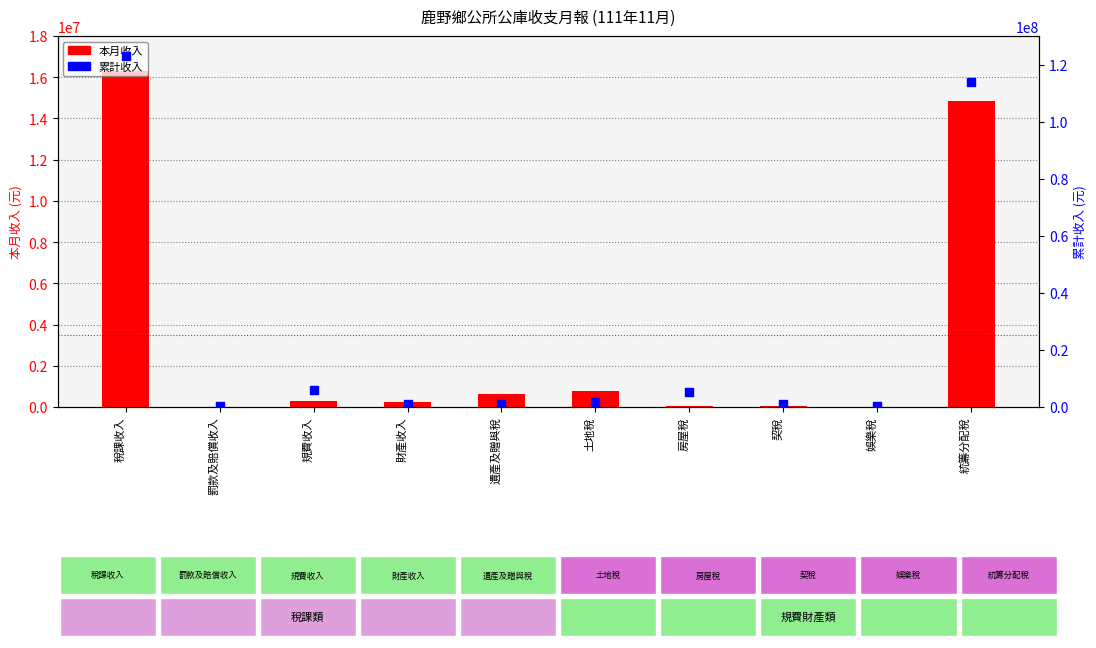

What is the total value across all series at 罰款及賠償收入?

223216